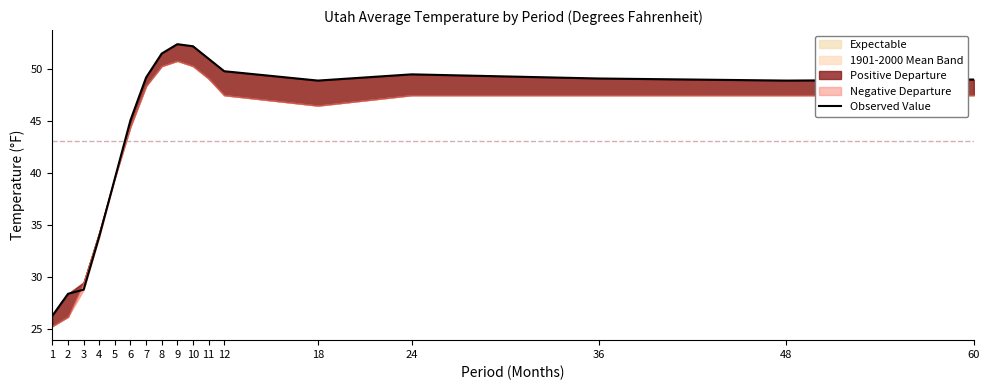

List the labels in order of value, smallest first.

1, 2, 3, 4, 5, 6, 18, 48, 60, 36, 7, 24, 12, 11, 8, 10, 9